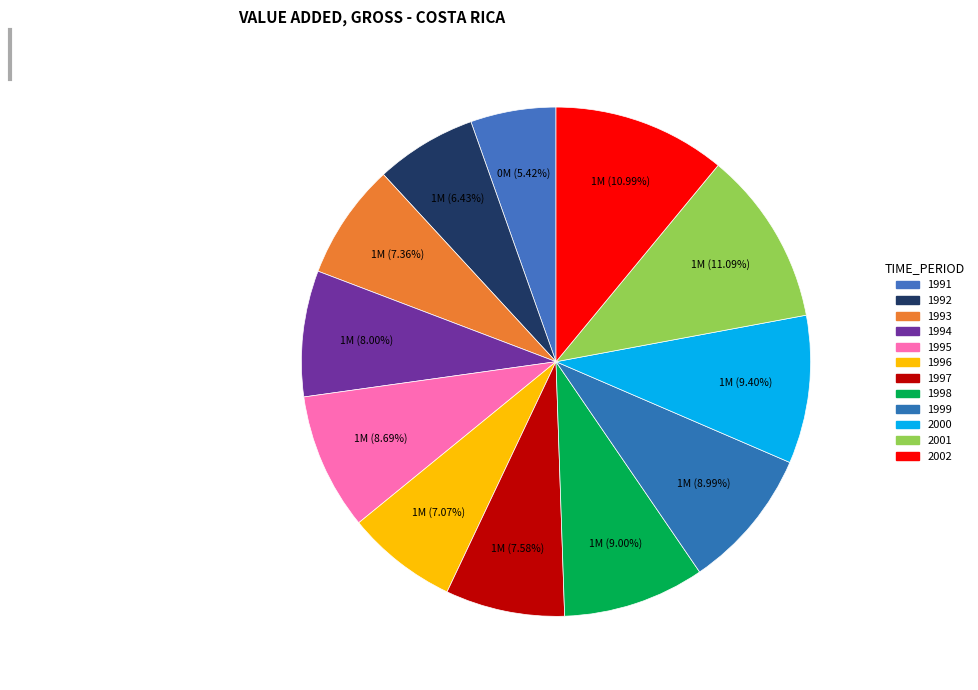

To the nearest percent, what is the difference between the largest and smallest slice percentages?

6%